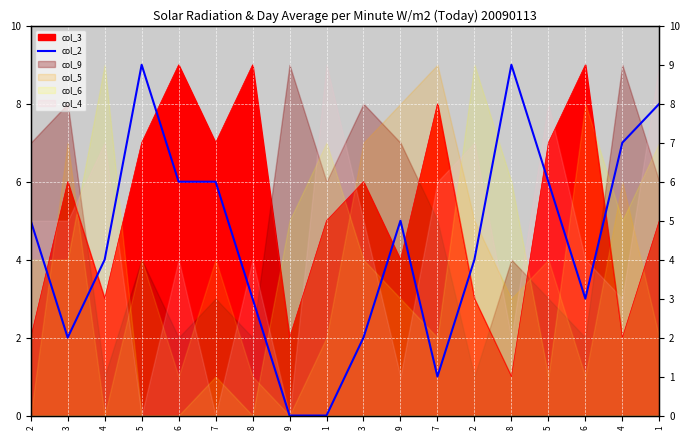

True or false: the data shows 8 at 5.

False